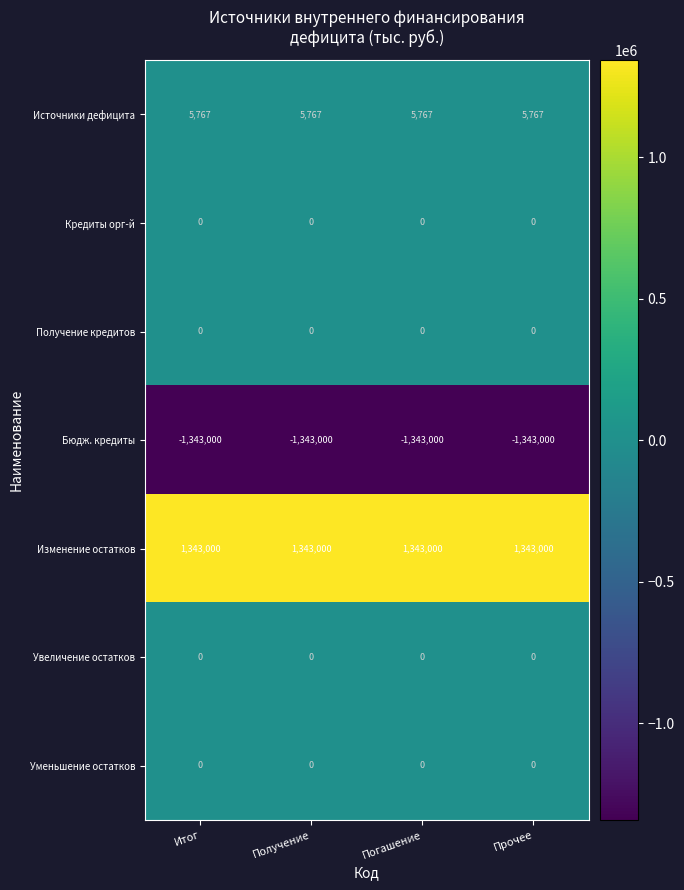

What is the lowest value of the Изменение остатков series?

1343000